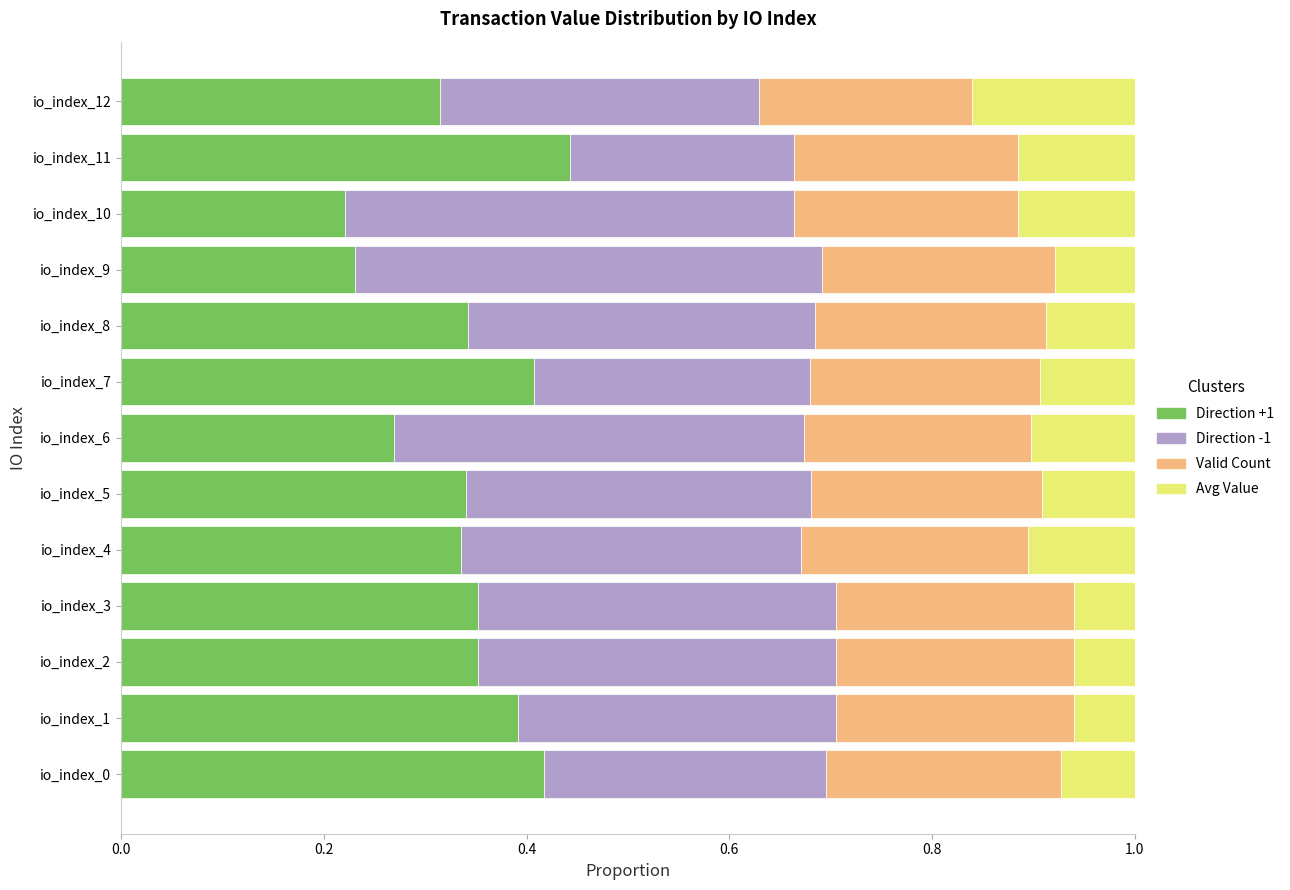

What are all the series names shown in the legend?

Direction +1, Direction -1, Valid Count, Avg Value